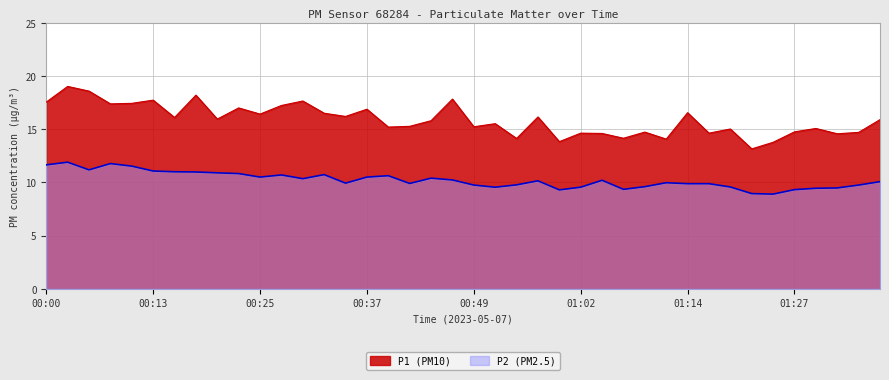

True or false: P2 and P1 intersect in this chart.

False